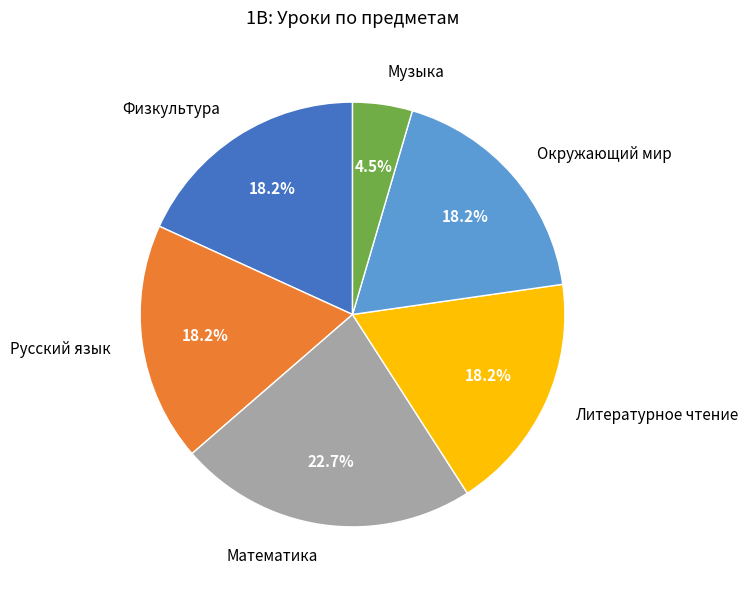

To the nearest percent, what is the average slice percentage?

17%